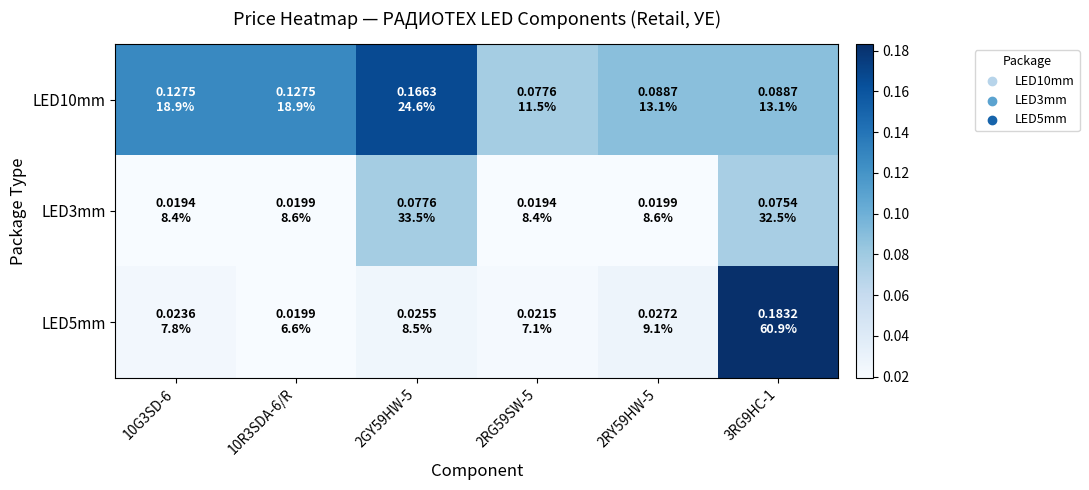

Which series has the largest range (max minus min)?

LED5mm